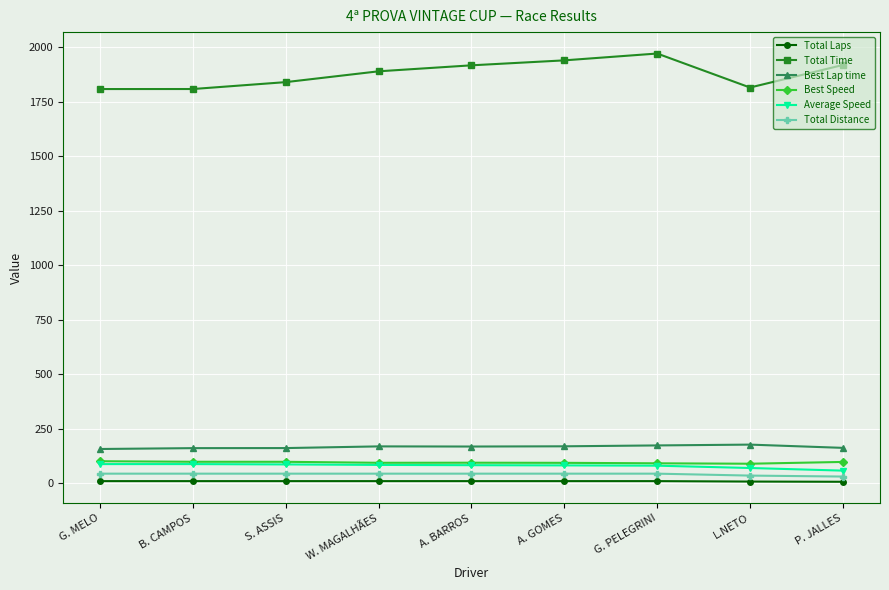

What is the maximum value for Total Distance?

44.2